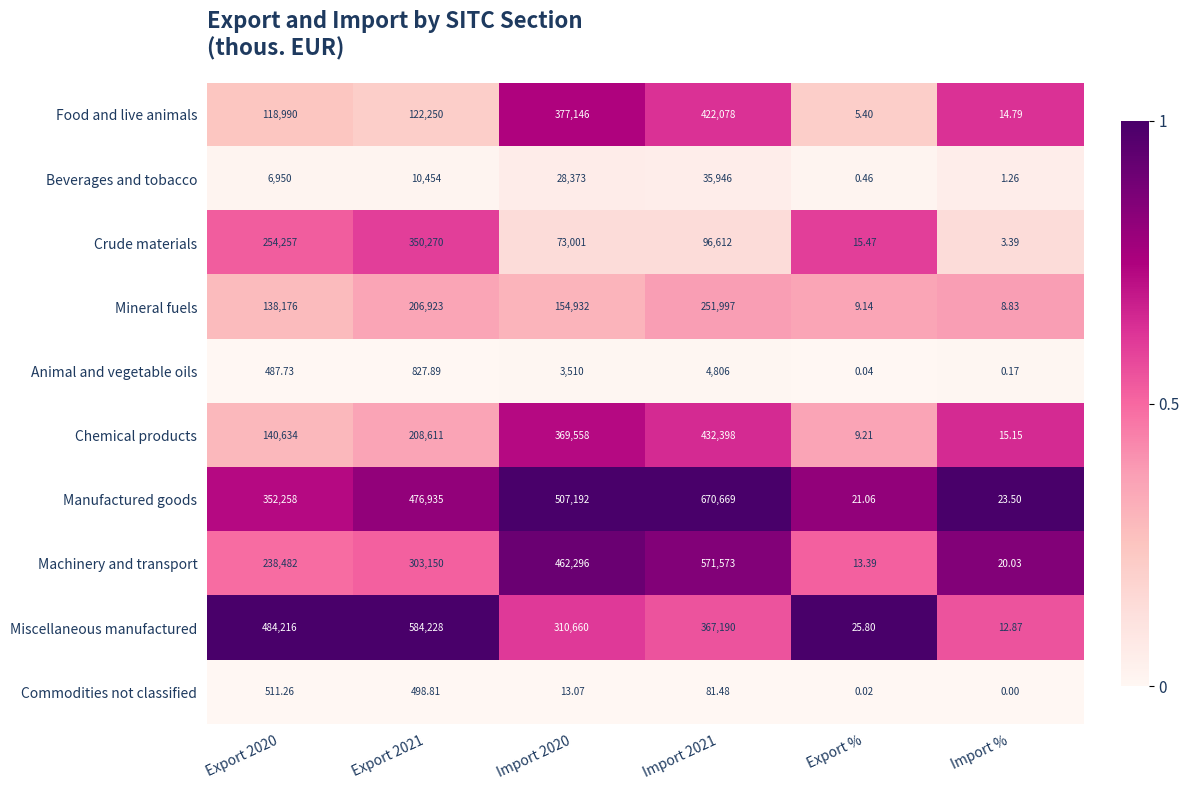

Which series has the largest total across all categories?

Manufactured goods